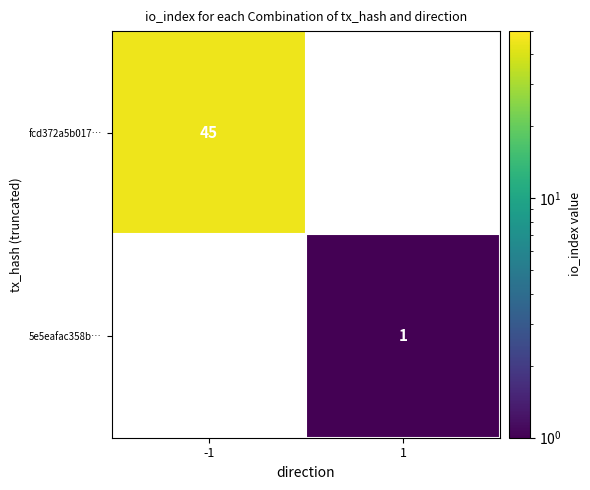

Which label corresponds to the smallest value in the chart?

1